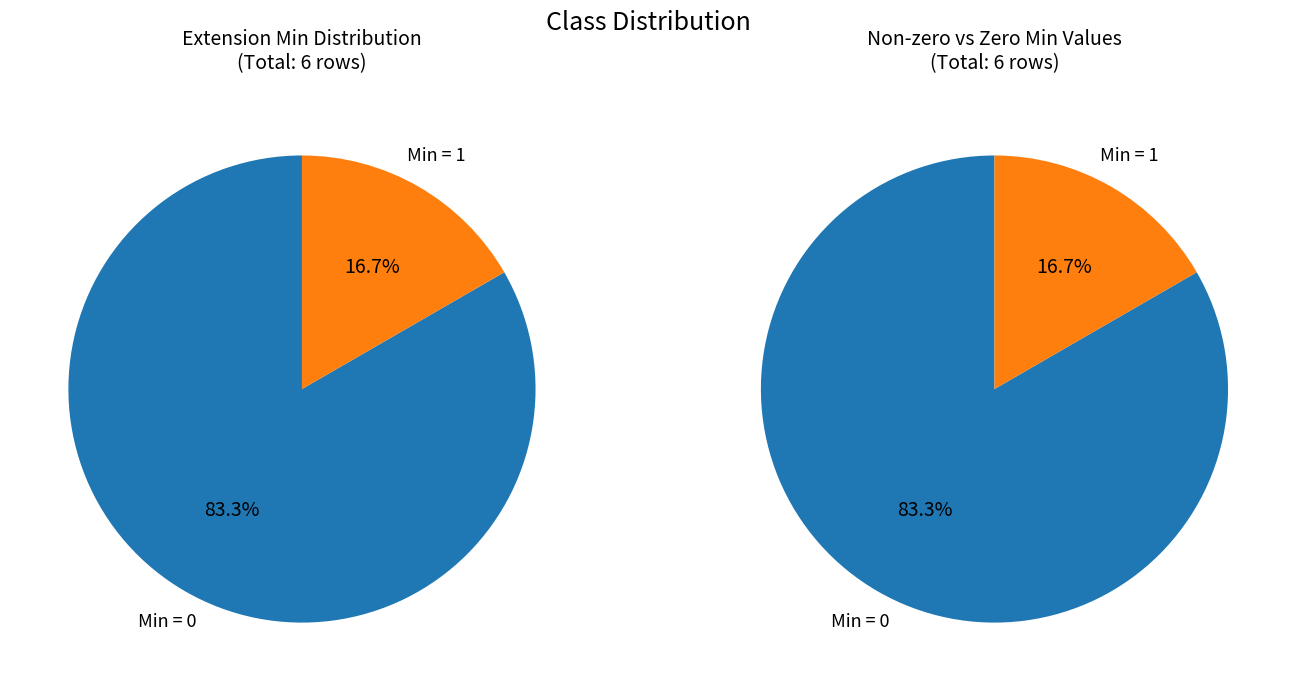

The Extension slice represents 6% of the pie. True or false?

False